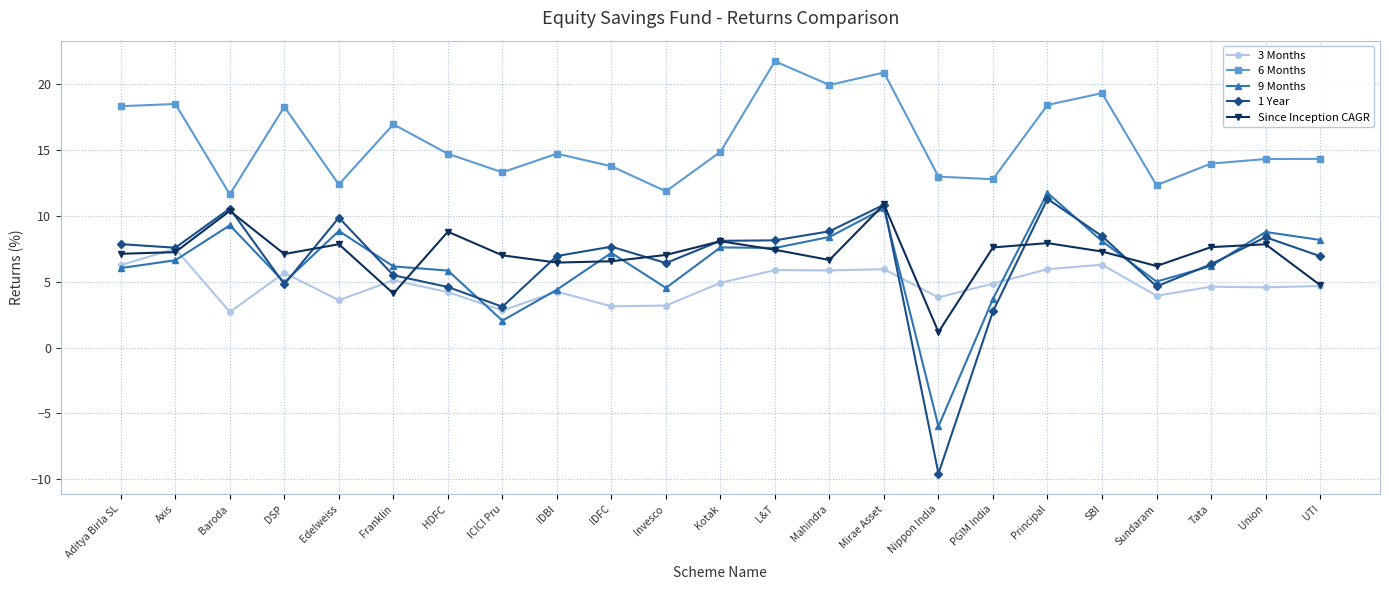

How many series are shown in this chart?

5